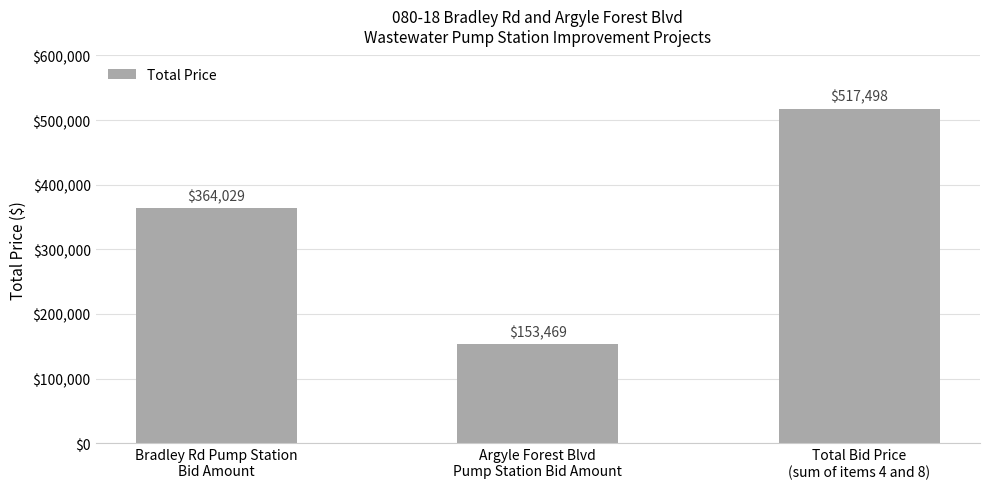

The value at Bradley Rd Pump Station
Bid Amount is 364029. True or false?

True